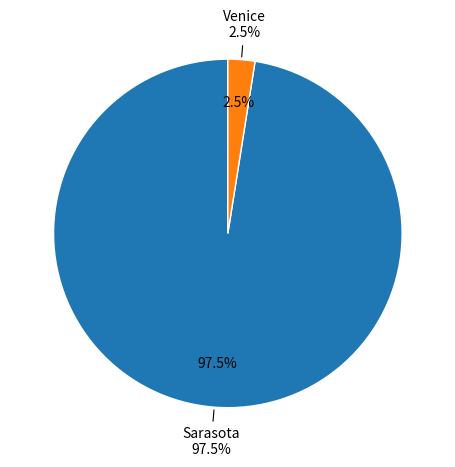

Between Fort Desoto_DNS and Sarasota, which is larger?

Sarasota